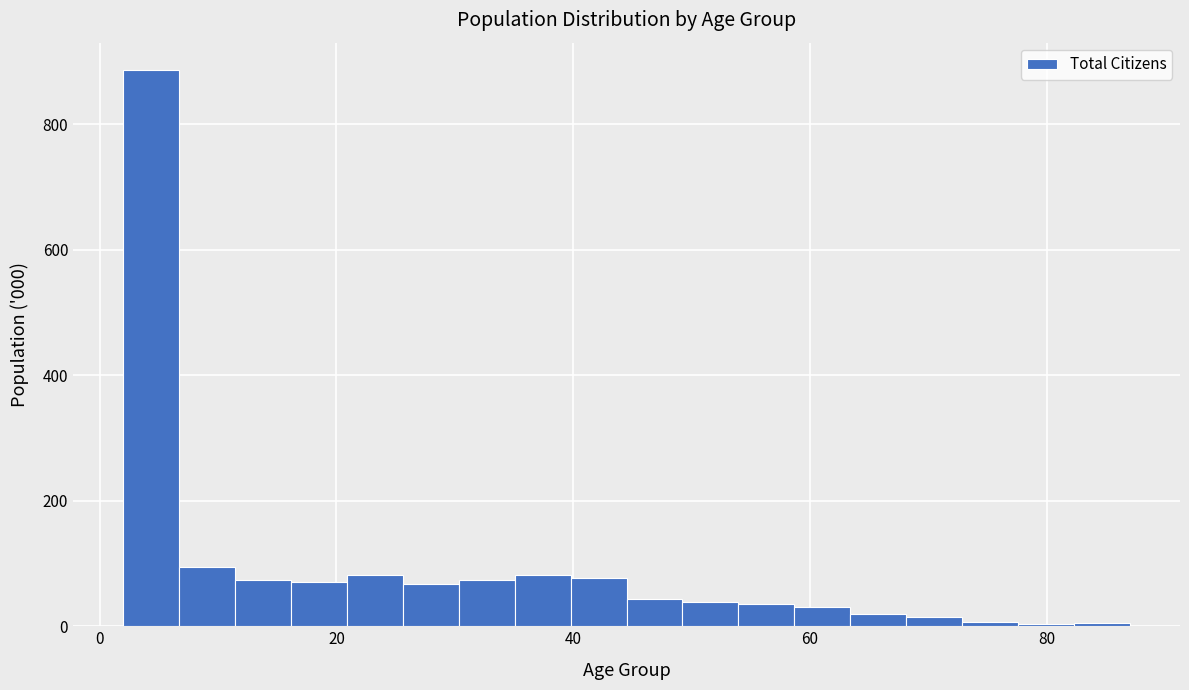

Around what value on the x-axis is the tallest bar? Give the approximate position of its centre, as read against the axis.

4